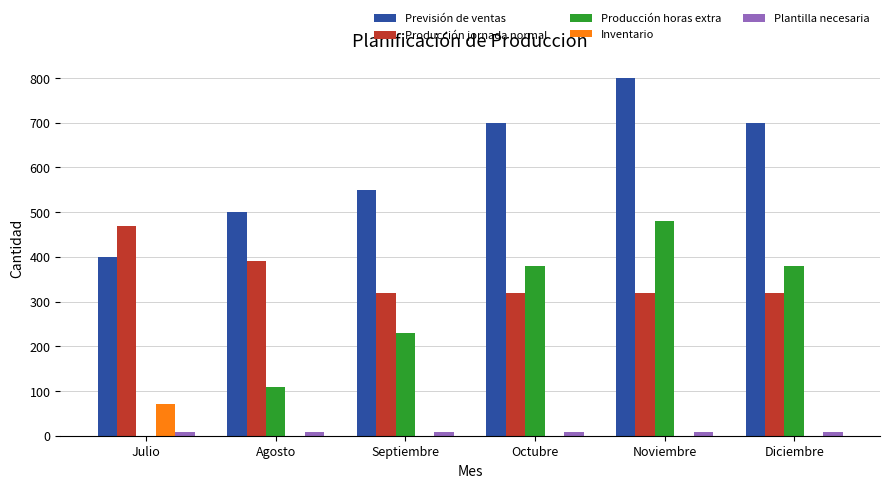

Is the value of Inventario at Septiembre greater than the value of Previsión de ventas at Agosto?

No